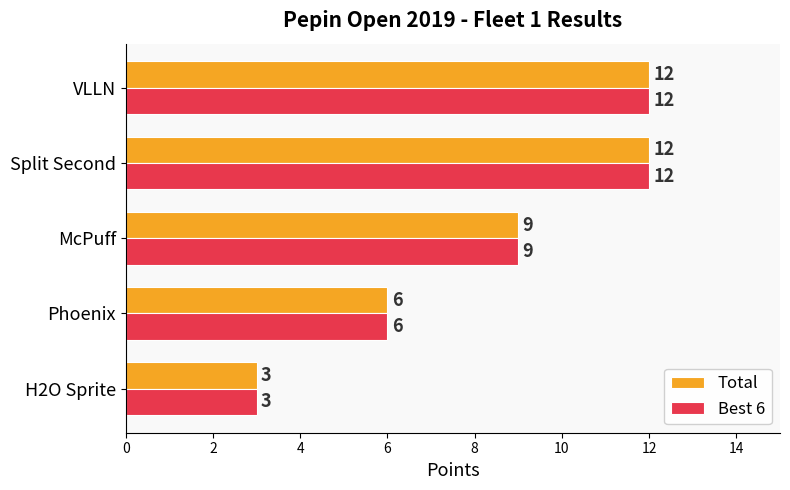

How many categories are shown in the chart?

5